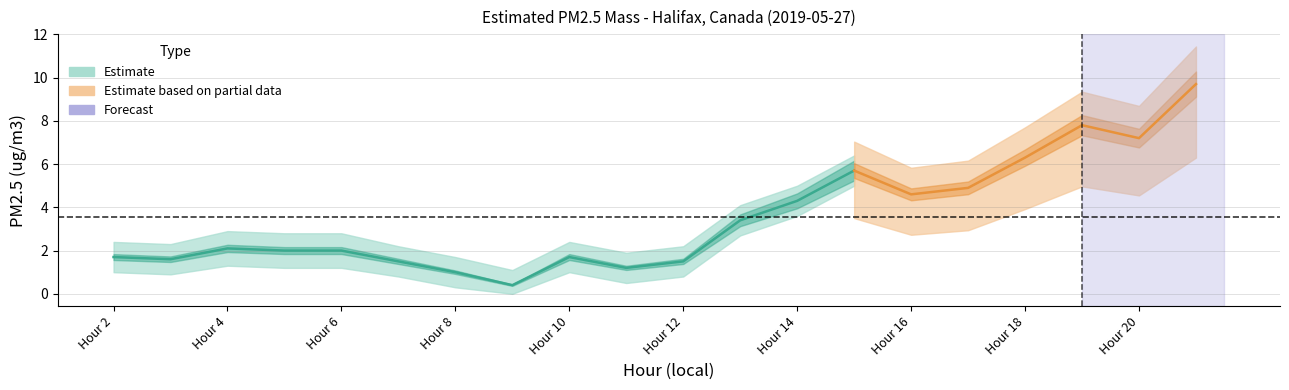

How many positive values does the lower_band series have?

19